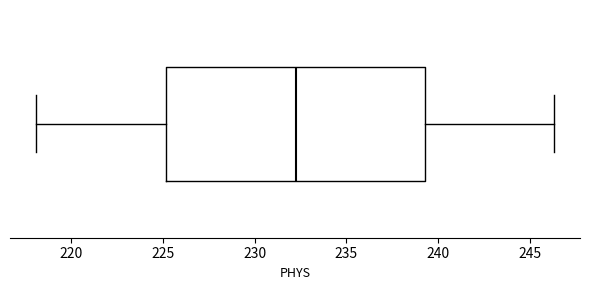

Read this box plot against the x-axis: the position of the median line, the range covered by the box, and the ends of both whiskers. The values are not printed on the chart, so give them approximately, as read against the axis.

median 232.5, box 225.0 to 239.5, whiskers 218.0 to 246.5